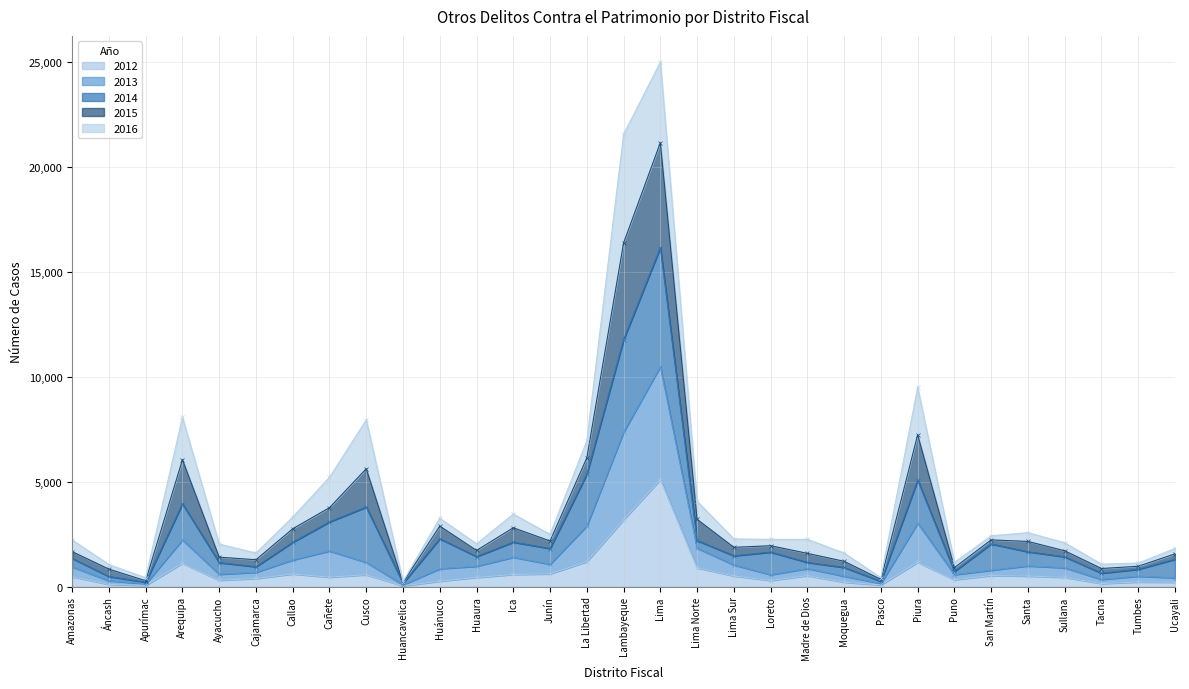

Which category has the highest value in the 2012 series?

Lima